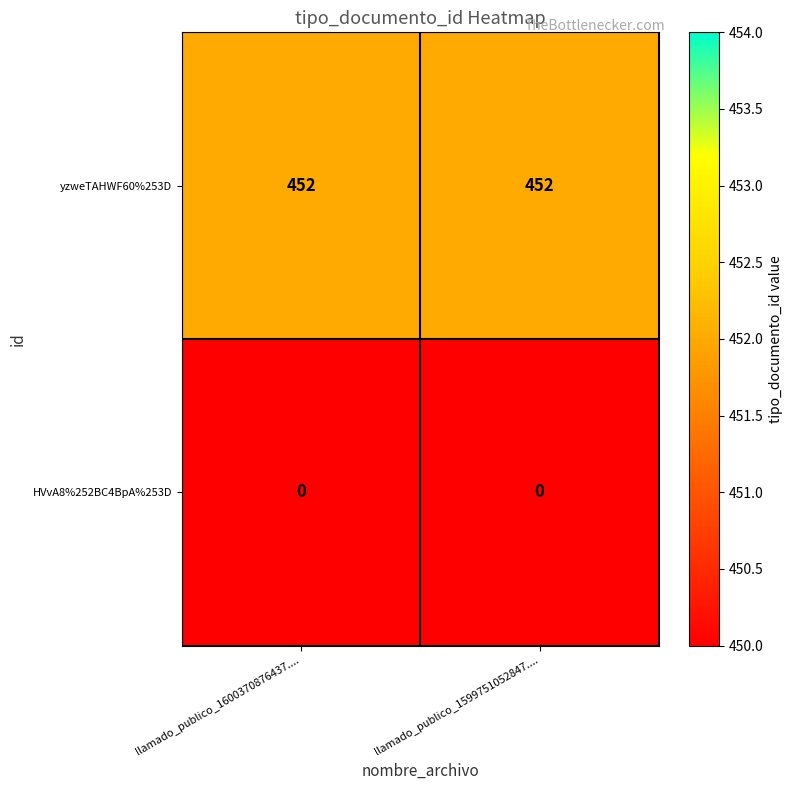

What is the highest value of the yzweTAHWF60%253D series?

452